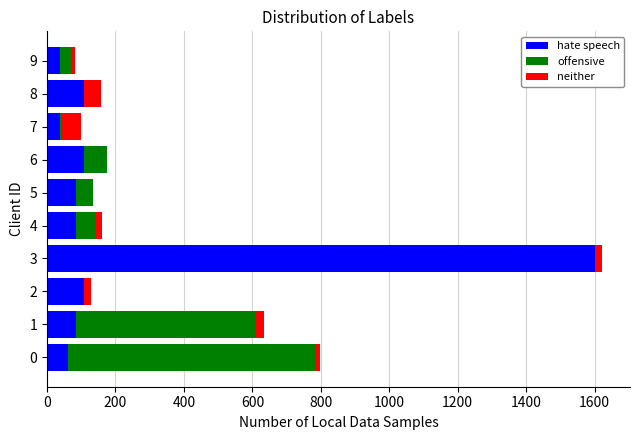

What is the maximum value for hate speech?

1602.4